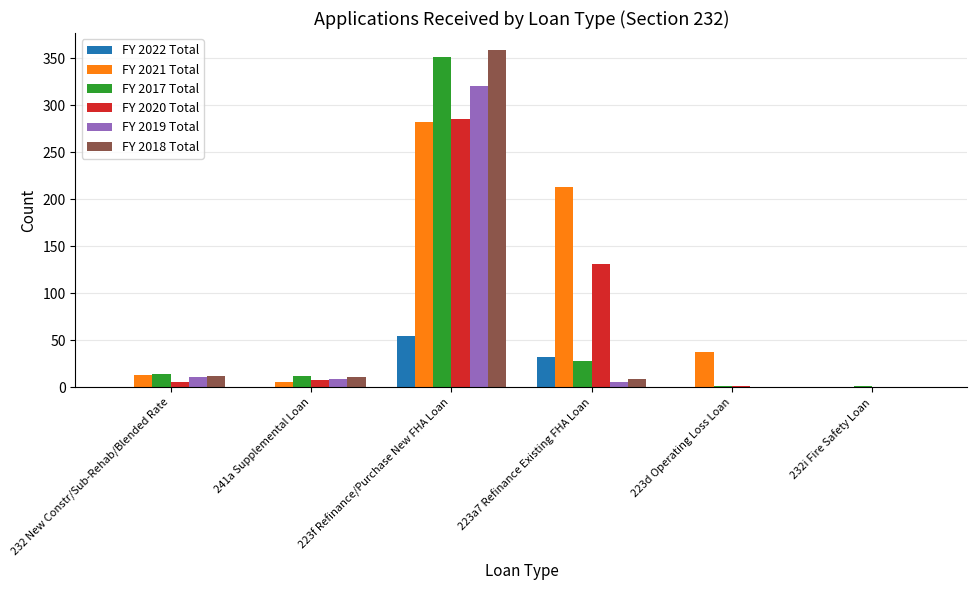

At which category is the sum across all series the highest?

223f Refinance/Purchase New FHA Loan